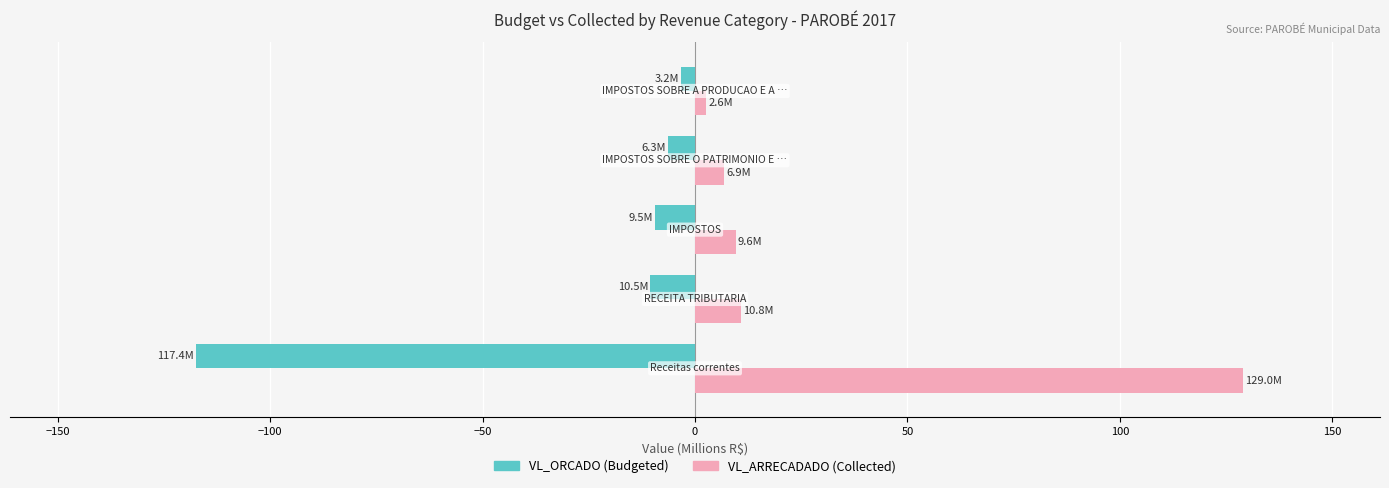

What is the smallest value displayed?

-117.4